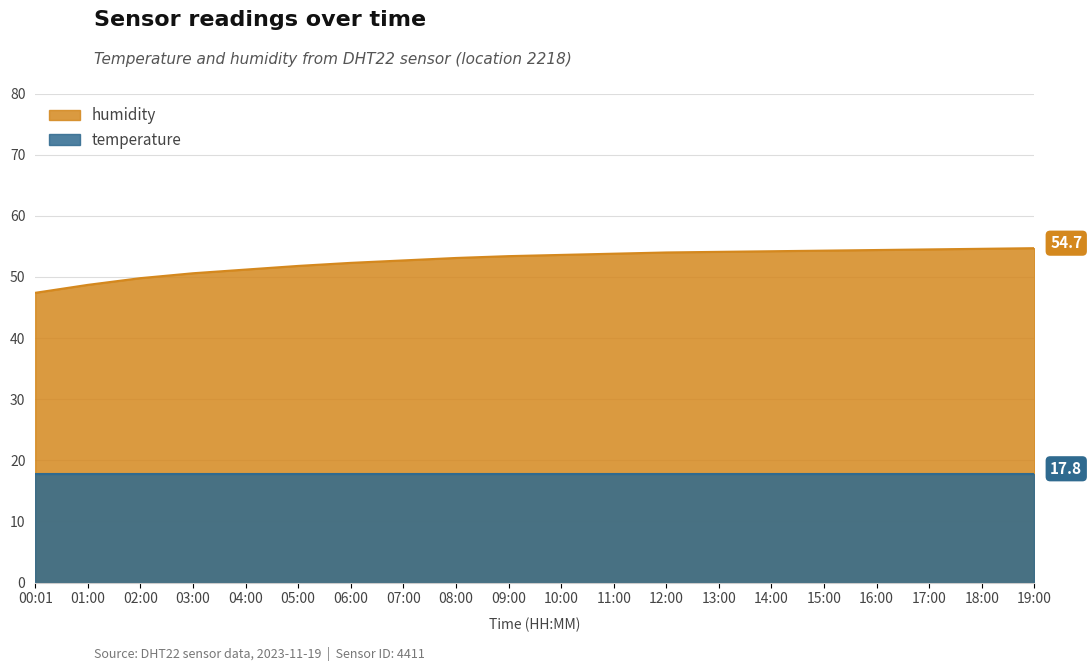

How many lines are shown in the chart?

2